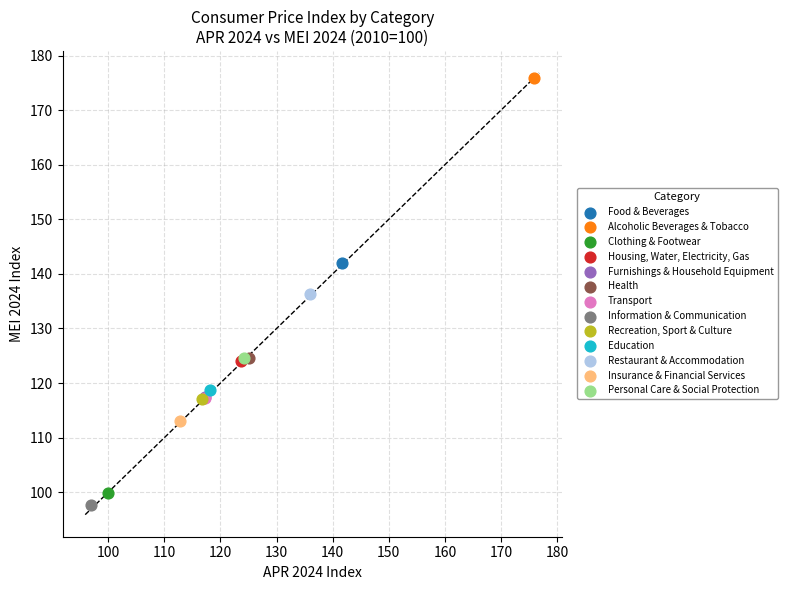

Which series contains the lowest Y value?

Information & Communication